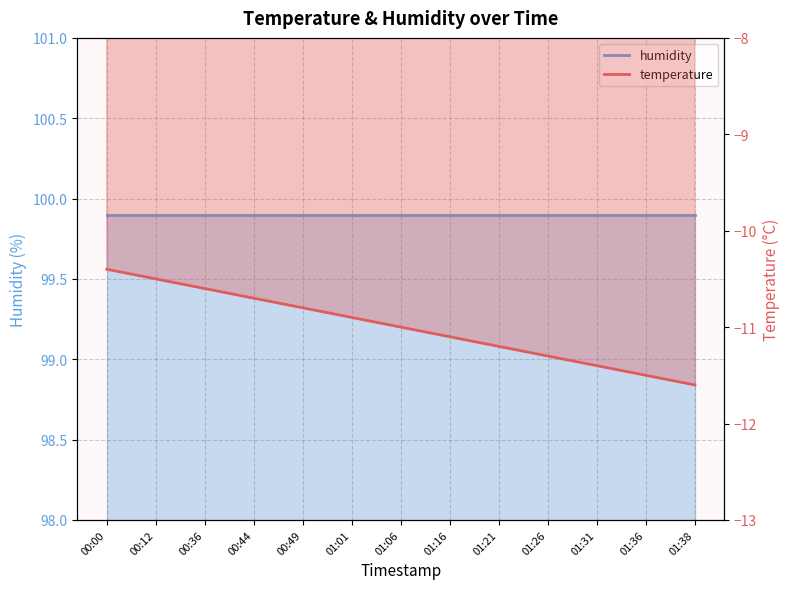

What value does the data have at 01:21?

-11.2